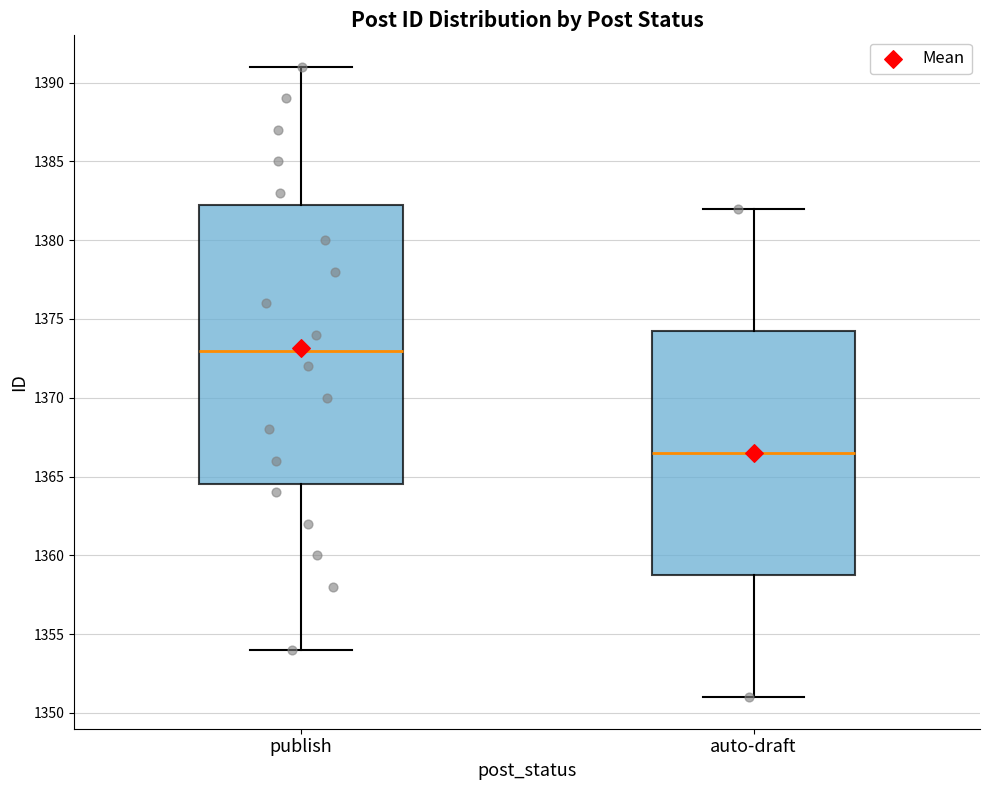

Reading left to right, read every box against the y-axis: the position of its median line, the range the box covers, and the ends of its whiskers. The values are not printed on the chart, so give them approximately, as read against the axis.

publish: median 1373.0, box 1364.5 to 1382.5, whiskers 1354.0 to 1391.0
auto-draft: median 1366.5, box 1359.0 to 1374.5, whiskers 1351.0 to 1382.0